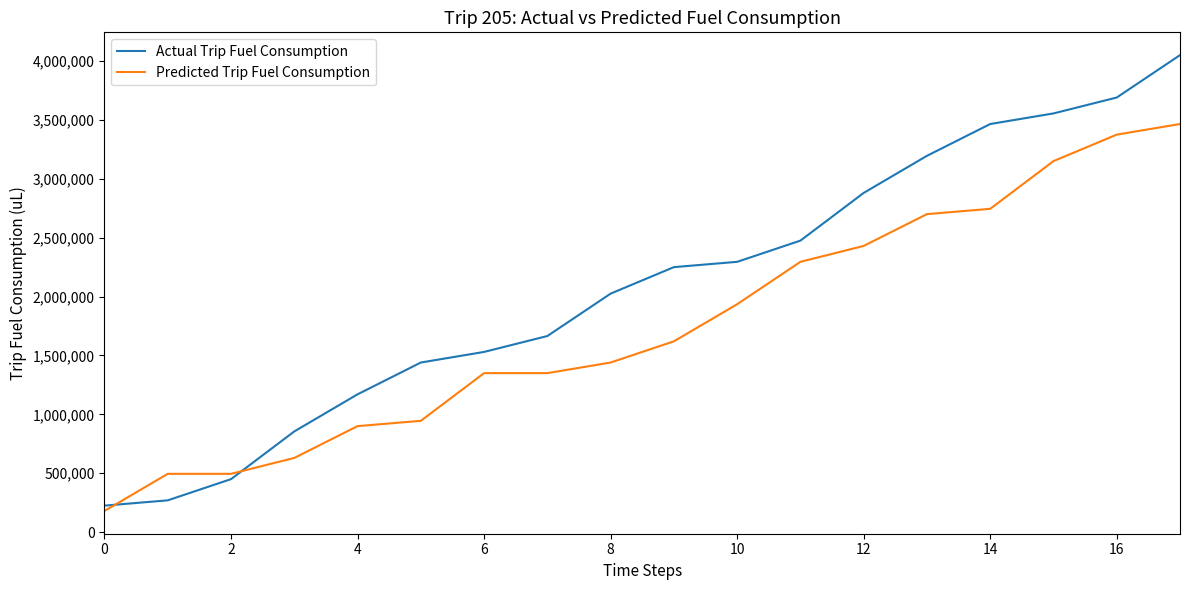

List the series in order of their peak value, lowest first.

Predicted Trip Fuel Consumption, Actual Trip Fuel Consumption